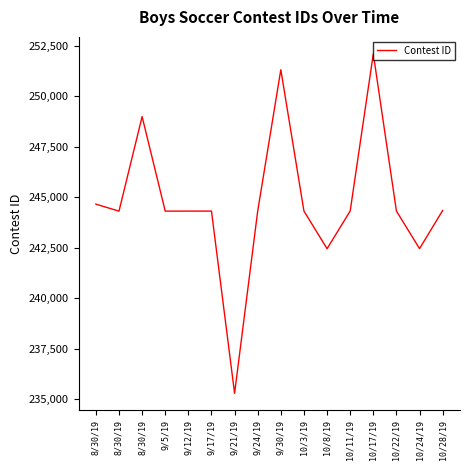

What is the difference between the maximum and minimum values?

16805